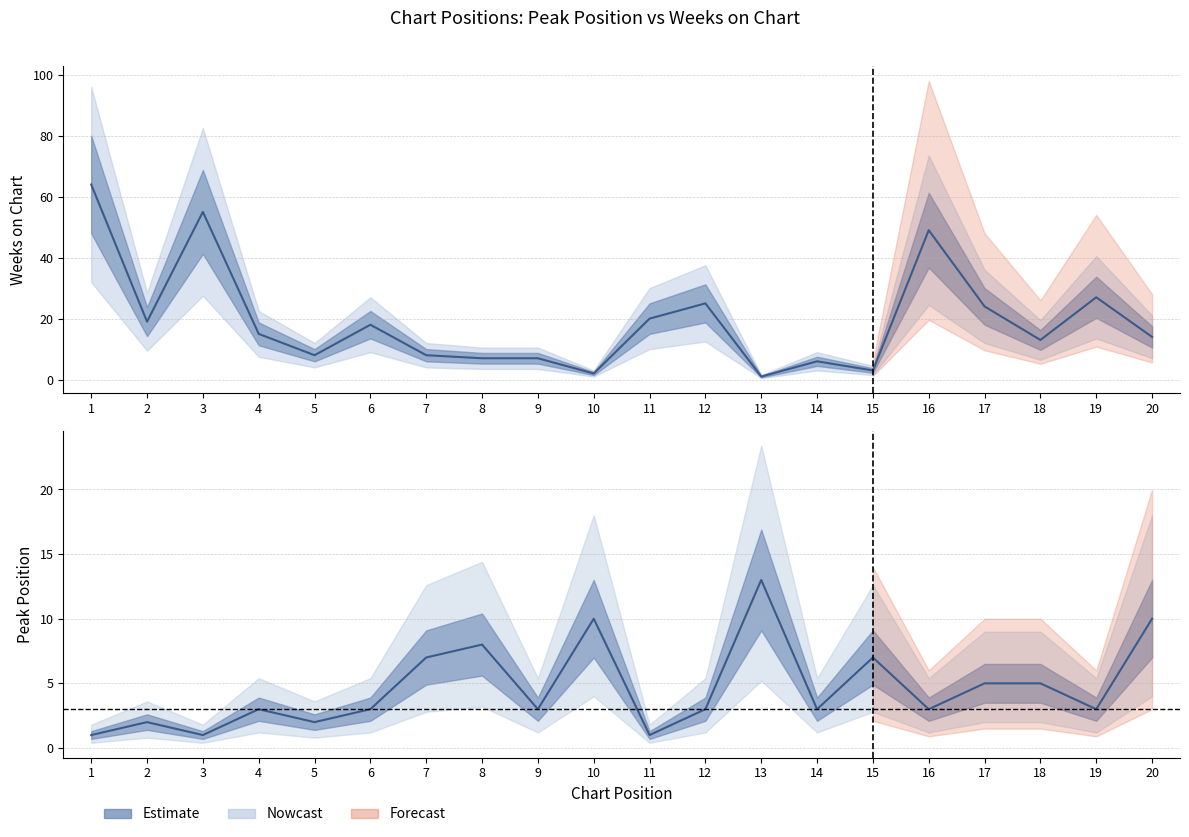

Rank the series by their maximum value, from highest to lowest.

Weeks on Chart, Peak Position